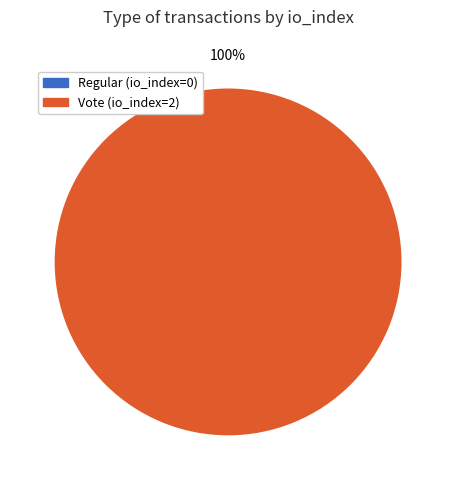

Is it true that Regular (io_index=0) is 8% of the pie?

False